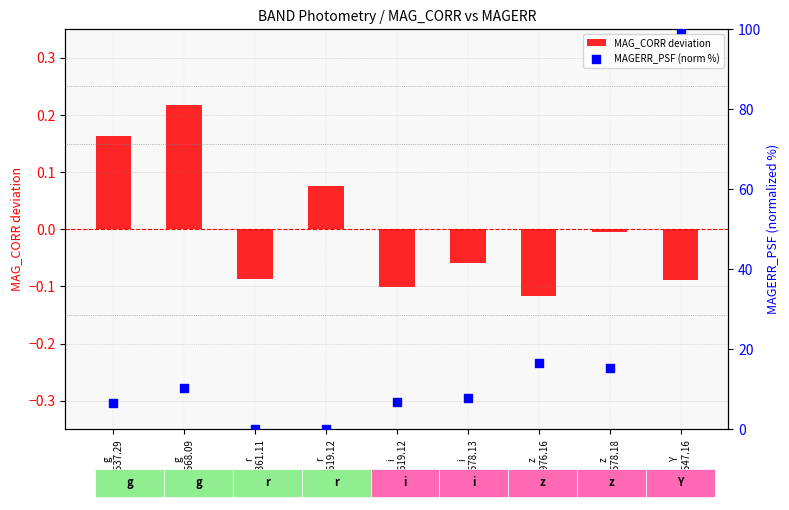

Which series has the largest total across all categories?

MAGERR_PSF (norm %)